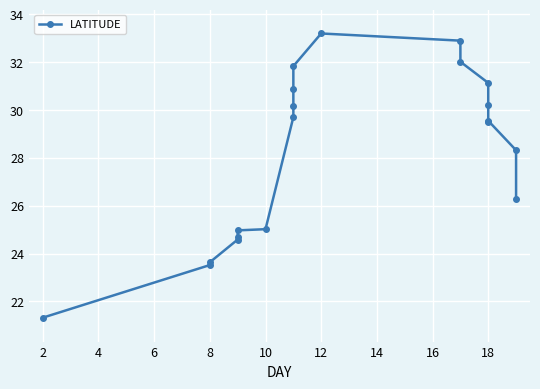

What is the average value?

28.2